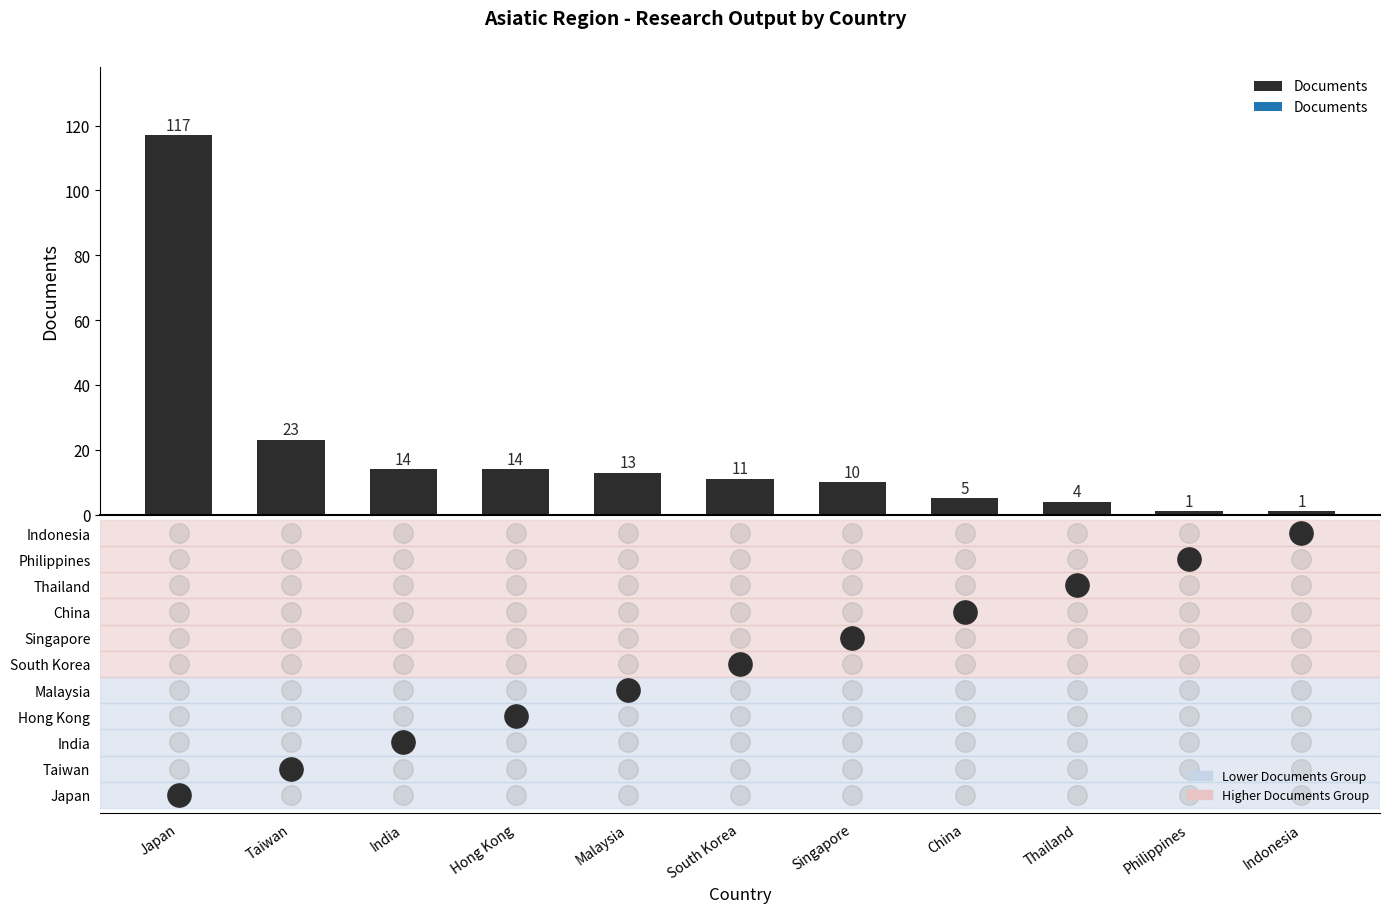

What is the ratio of the value at Malaysia to the value at India?

0.9